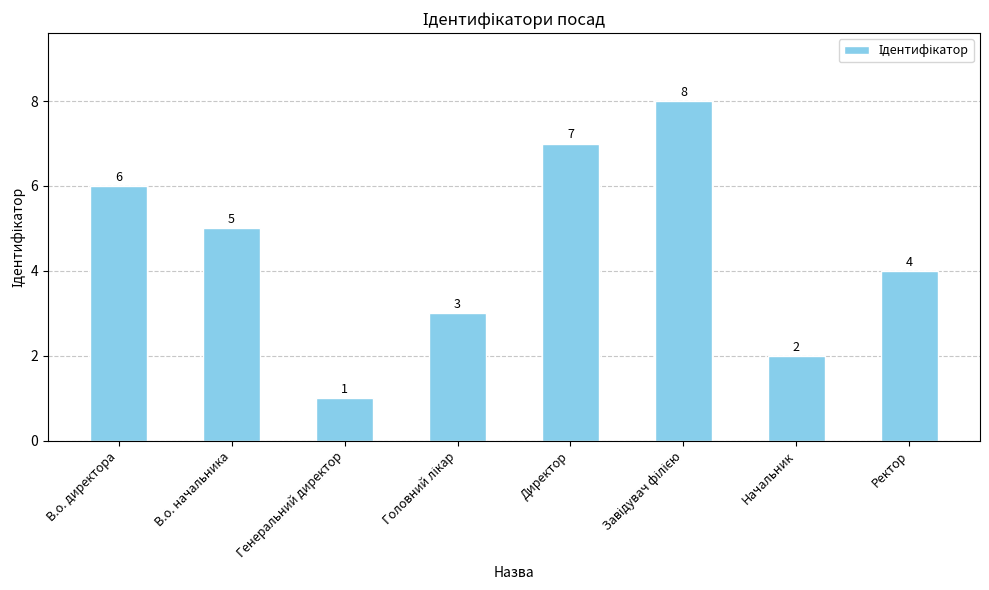

What position from the right is Ректор?

1